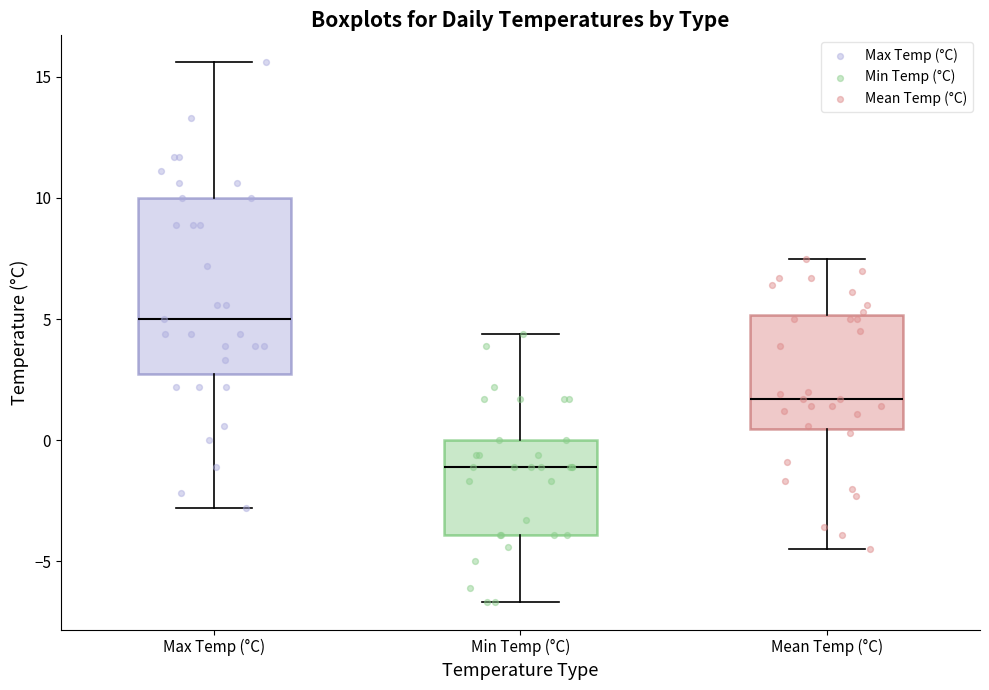

Reading left to right, read every box against the y-axis: the position of its median line, the range the box covers, and the ends of its whiskers. The values are not printed on the chart, so give them approximately, as read against the axis.

Max Temp (°C): median 5.0, box 3.0 to 10.0, whiskers -3.0 to 15.5
Min Temp (°C): median -1.0, box -4.0 to 0.0, whiskers -6.5 to 4.5
Mean Temp (°C): median 1.5, box 0.5 to 5.0, whiskers -4.5 to 7.5